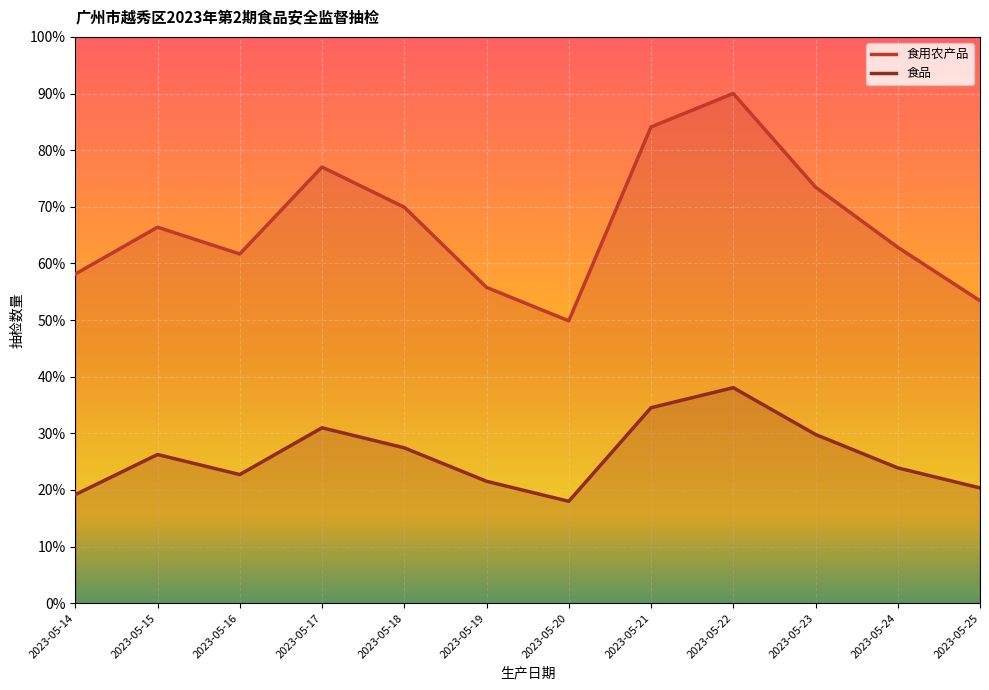

What is the value of the 食品 point at the 11th from the left?

23.9